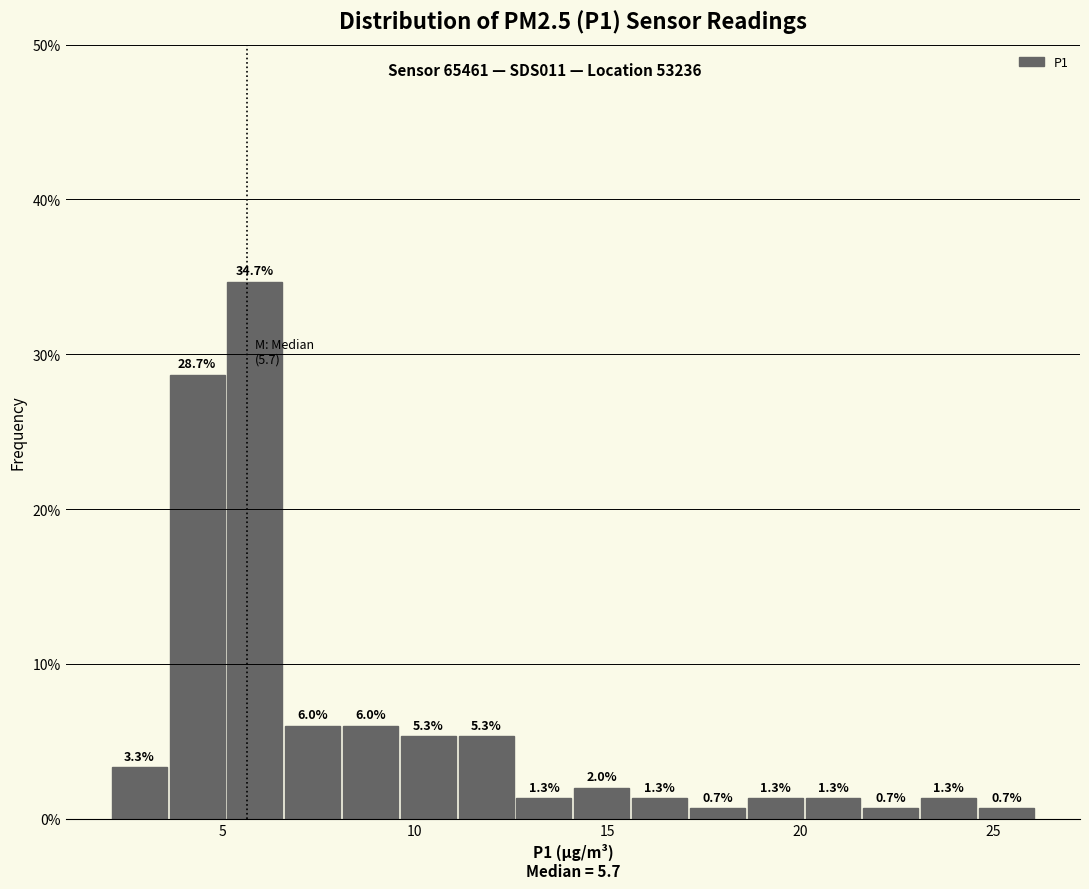

Read against the x-axis, roughly where is the centre of the tallest bar?

6.0